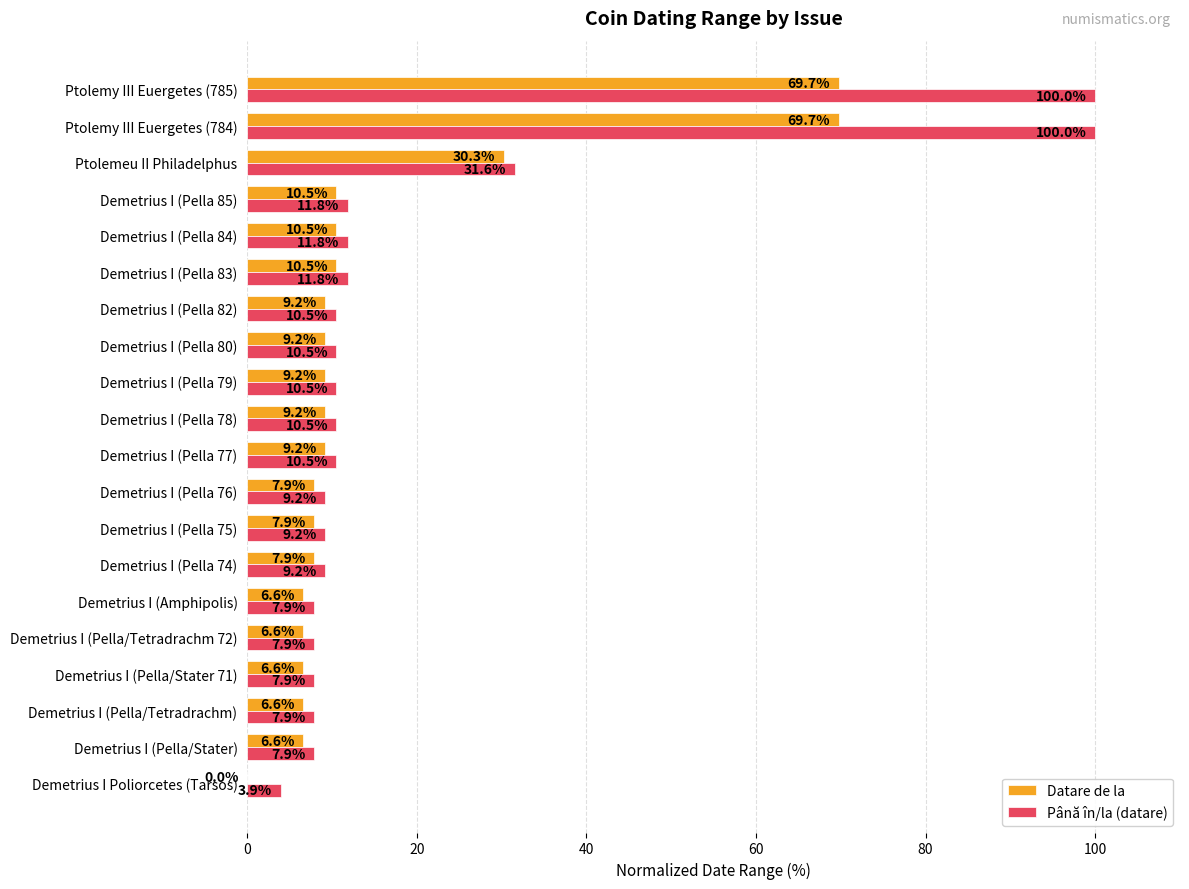

Is it true that Până în/la (datare) equals 7.9 at Demetrius I (Pella/Stater 71)?

True